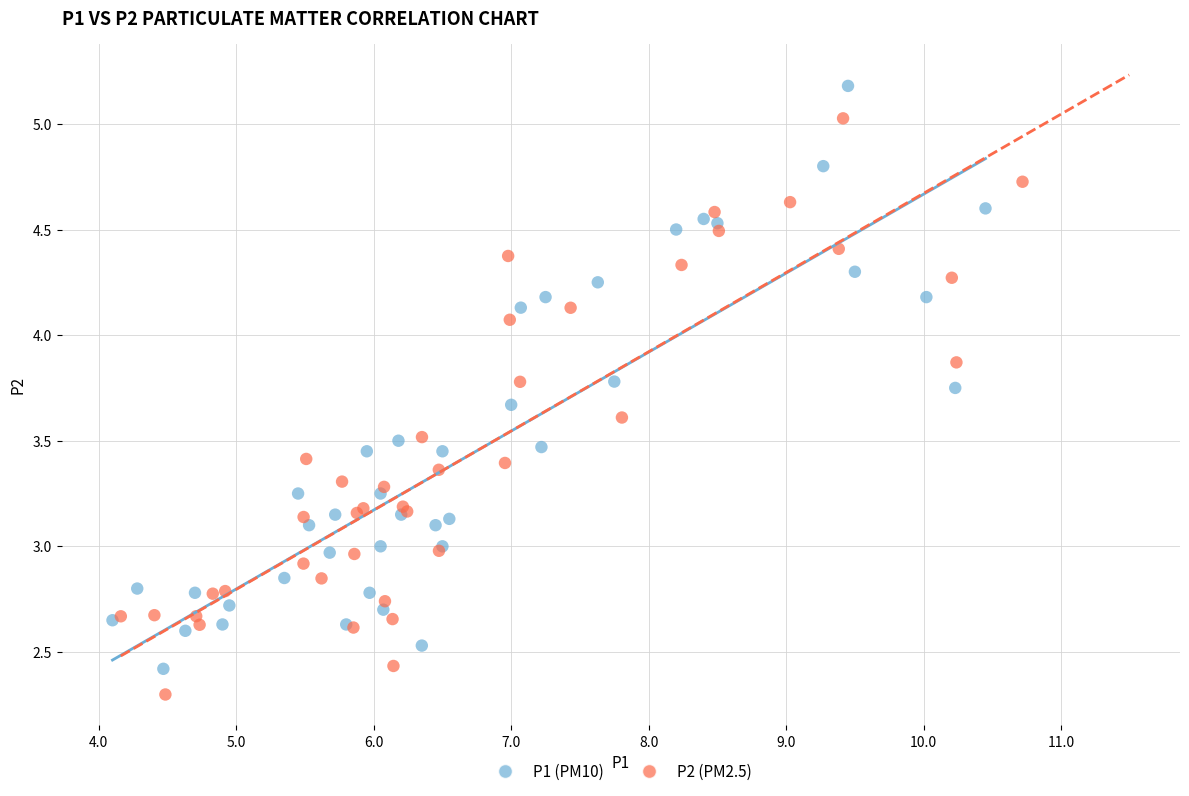

Which series has the widest spread of Y values?

P1 (PM10)